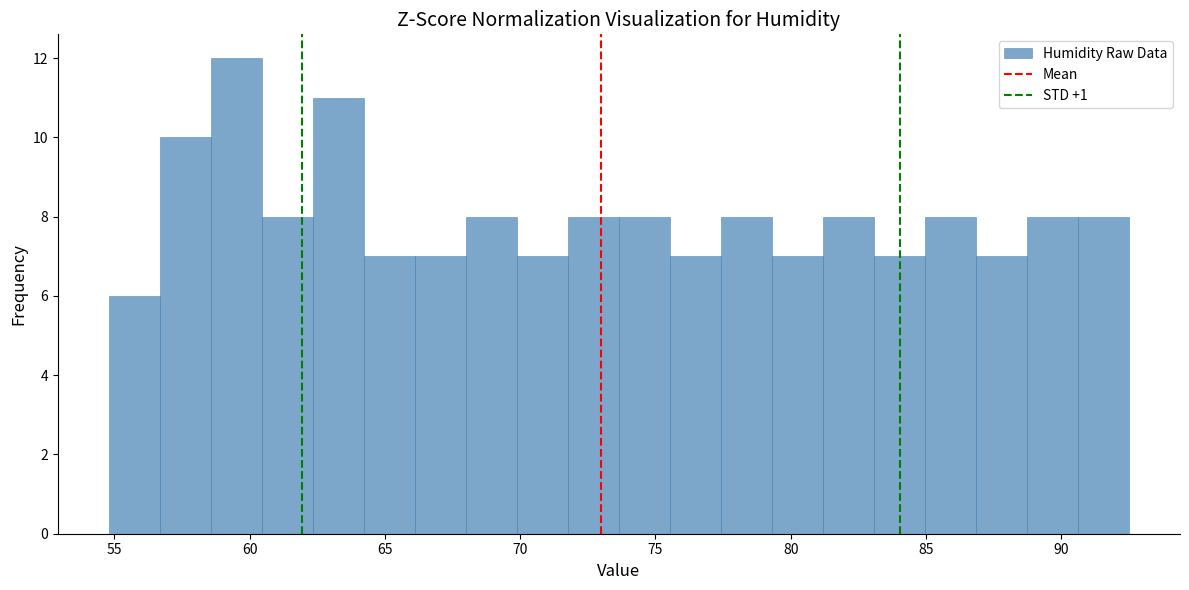

Around what value on the x-axis is the tallest bar? Give the approximate position of its centre, as read against the axis.

59.5